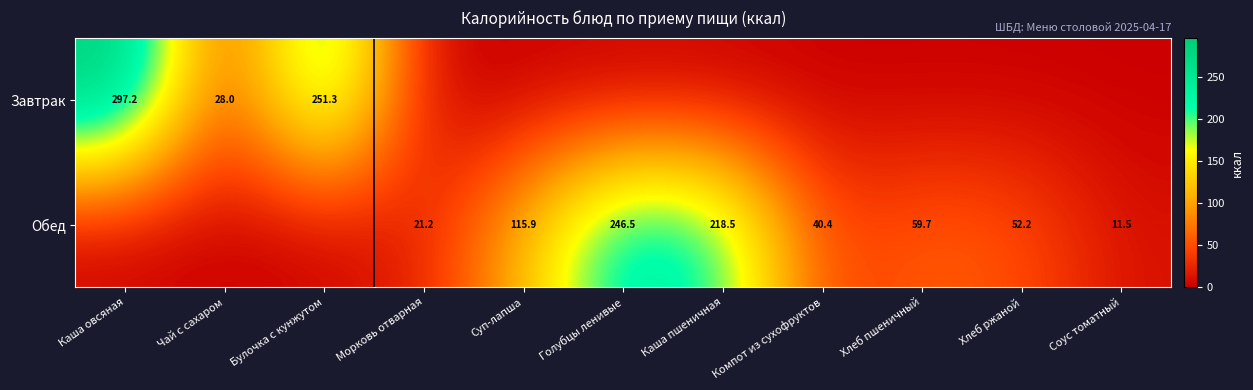

Is the value of Завтрак at Булочка с кунжутом greater than the value of Обед at Голубцы ленивые?

Yes